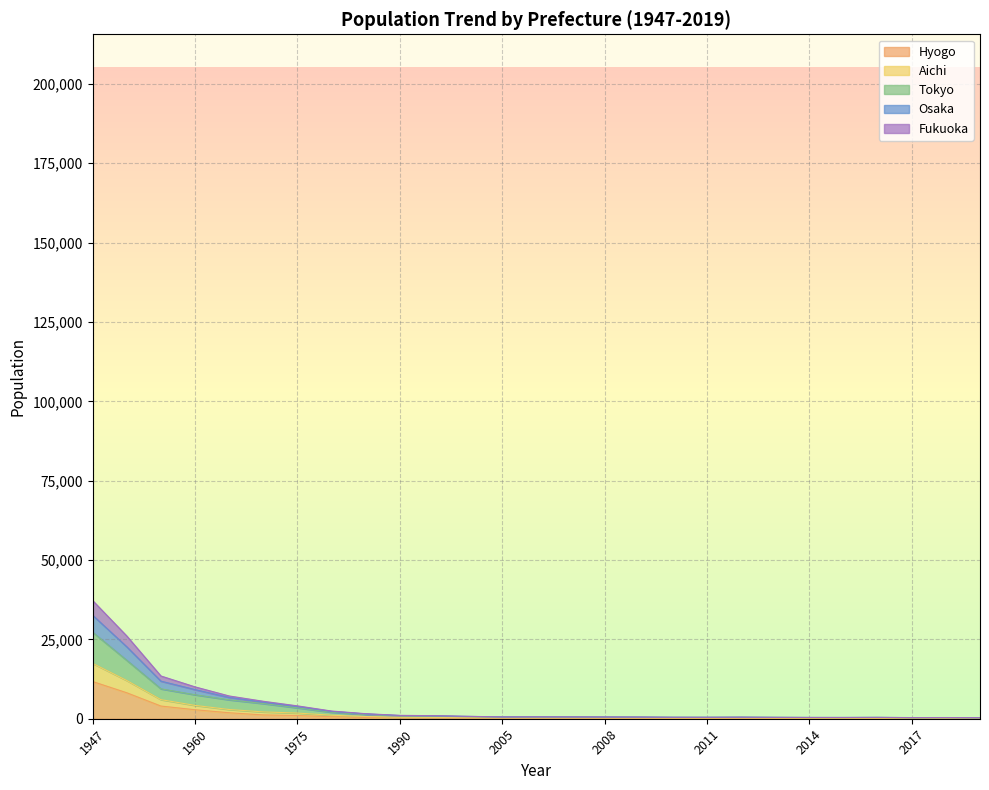

True or false: Hyogo and Osaka intersect in this chart.

False